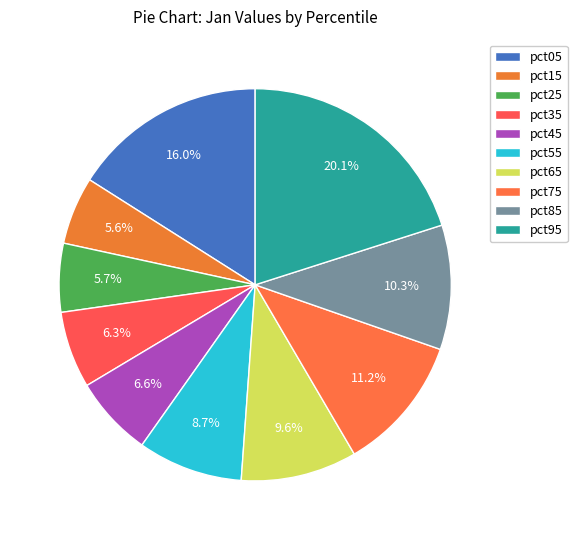

What percentage is NOT represented by pct65?

90.4%